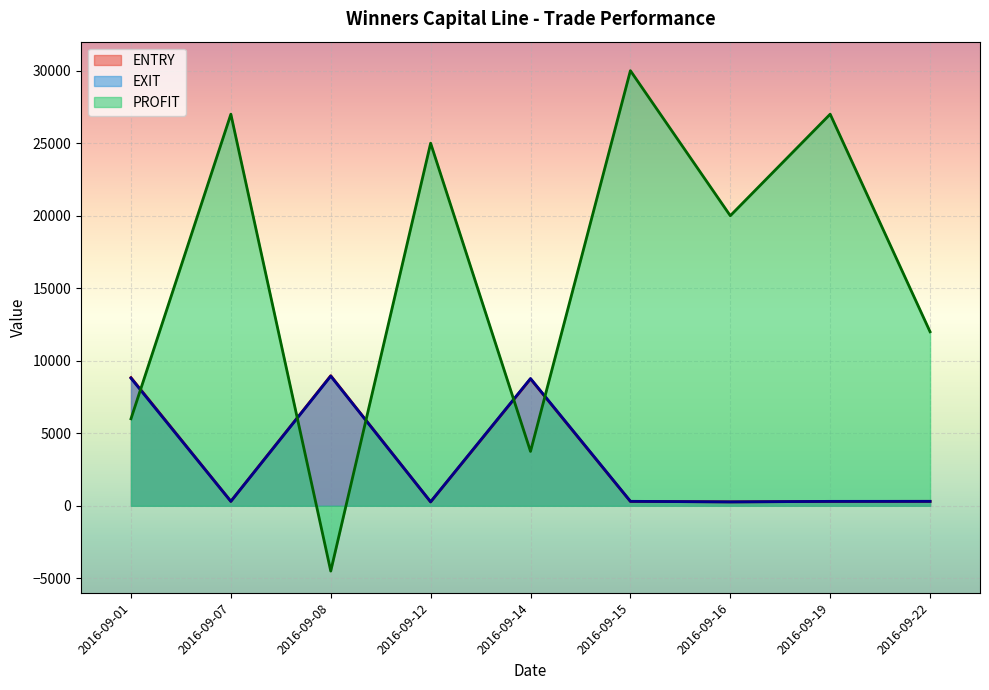

How many lines are shown in the chart?

3